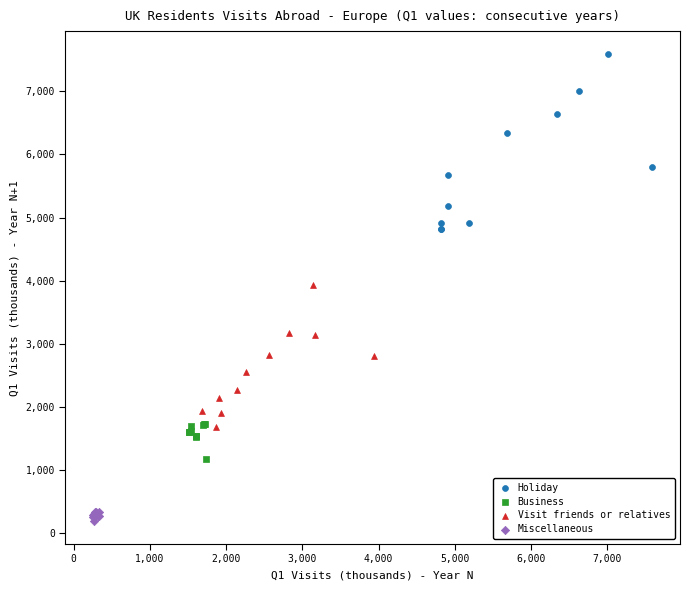

What are all the series names shown in the legend?

Holiday, Business, Visit friends or relatives, Miscellaneous